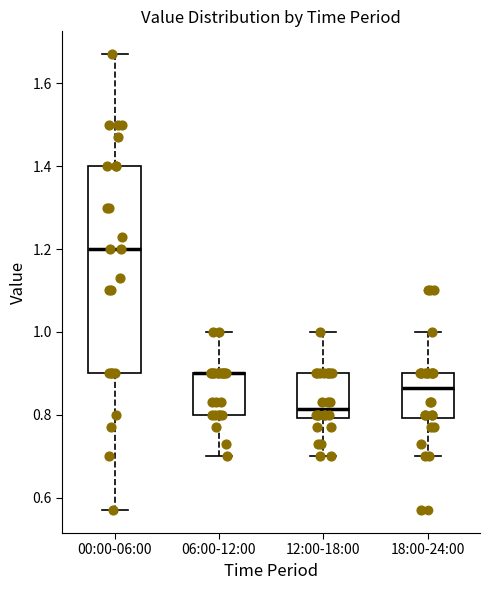

Reading left to right, transcribe this box plot: for each box, give where its median line is, the range the box spans, and where its two whiskers end, as read against the y-axis. The values are not printed on the chart, so give them approximately, as read against the axis.

00:00-06:00: median 1.20, box 0.90 to 1.40, whiskers 0.58 to 1.68
06:00-12:00: median 0.90 (drawn on the box's upper edge), box 0.80 to 0.90, whiskers 0.70 to 1.00
12:00-18:00: median 0.82, box 0.80 to 0.90, whiskers 0.70 to 1.00
18:00-24:00: median 0.86, box 0.80 to 0.90, whiskers 0.70 to 1.00